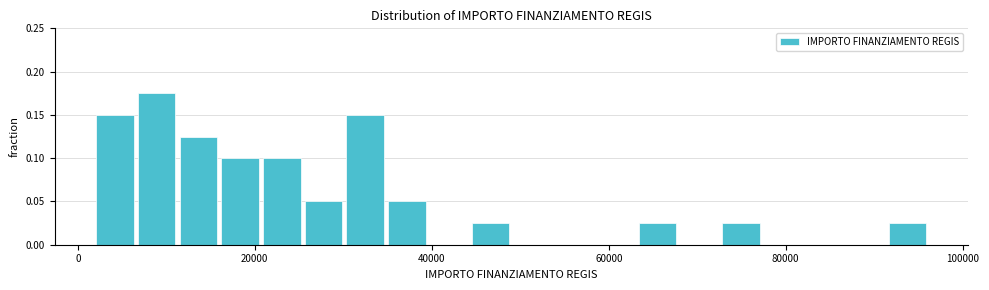

Around what value on the x-axis is the tallest bar? Give the approximate position of its centre, as read against the axis.

8000